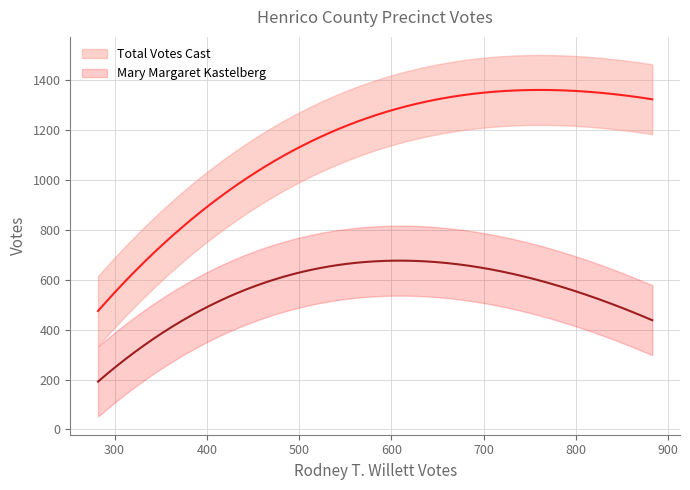

Reading left to right, list all the values displayed in this chart.

Rodney T. Willett: 375	664	883	516	615	481	447	348	368	447	609	770	691	671	391	282	505	663	360	336	534
Mary Margaret Kastelberg: 320	790	522	631	854	417	744	451	398	408	692	383	632	500	517	277	485	657	313	336	1022
Total Votes Cast: 696	1459	1407	1148	1469	901	1192	799	766	855	1304	1154	1327	1173	909	560	993	1320	674	674	1557